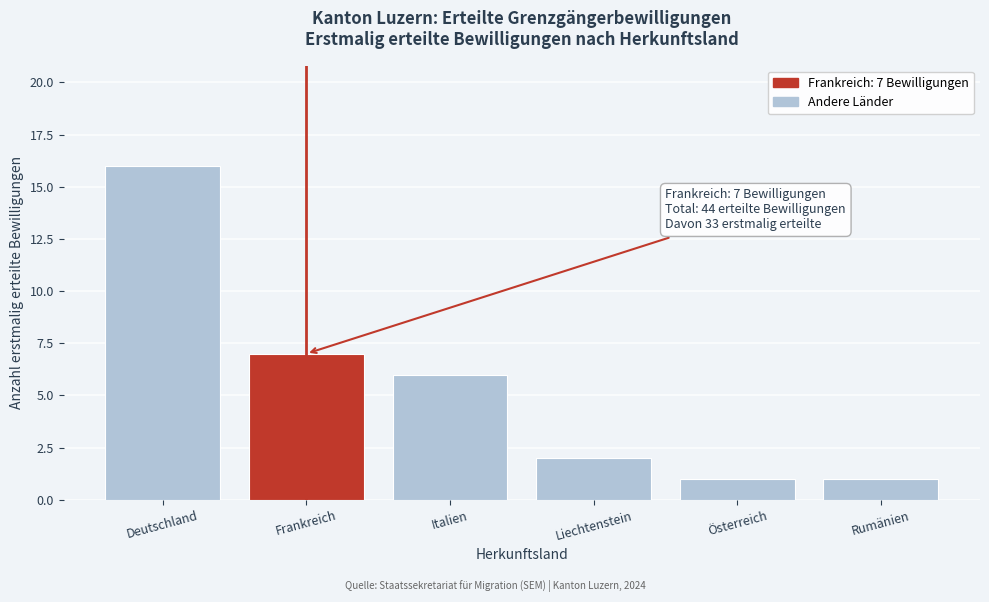

Reading left to right, what are all the values shown in this chart?

Deutschland=16	Frankreich=7	Italien=6	Liechtenstein=2	Österreich=1	Rumänien=1